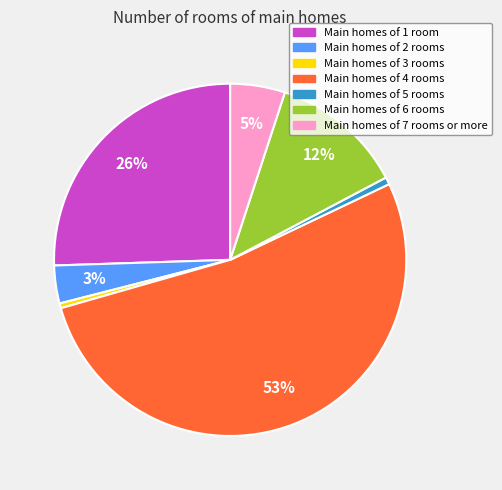

To the nearest percent, what is the average slice percentage?

14%